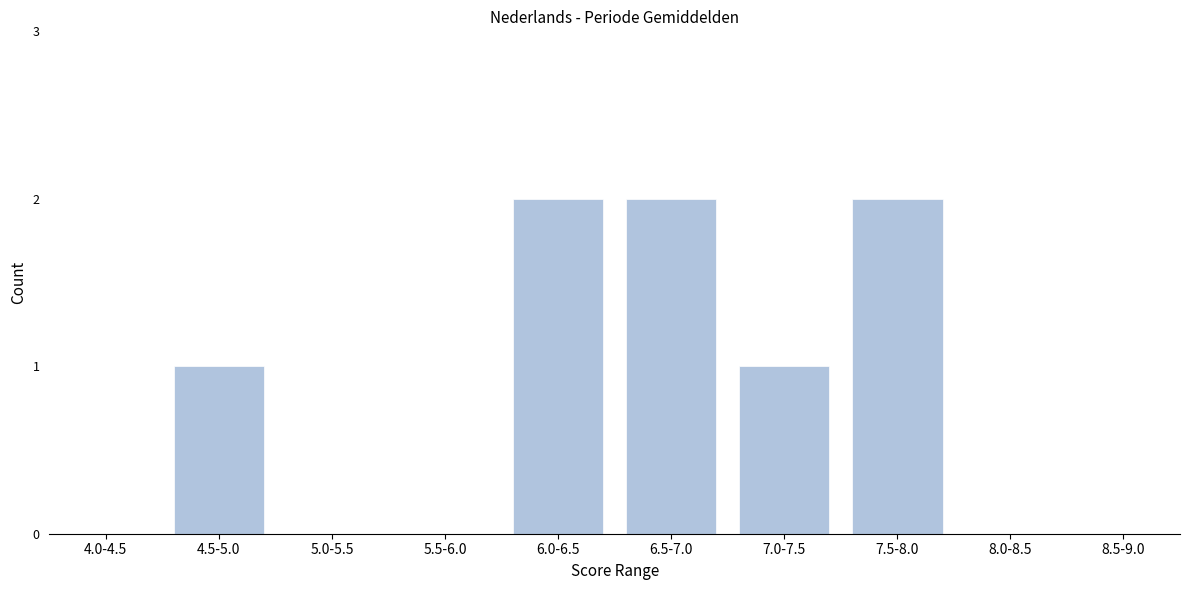

Reading left to right, transcribe all the data shown in this chart.

4.0-4.5=0	4.5-5.0=1	5.0-5.5=0	5.5-6.0=0	6.0-6.5=2	6.5-7.0=2	7.0-7.5=1	7.5-8.0=2	8.0-8.5=0	8.5-9.0=0